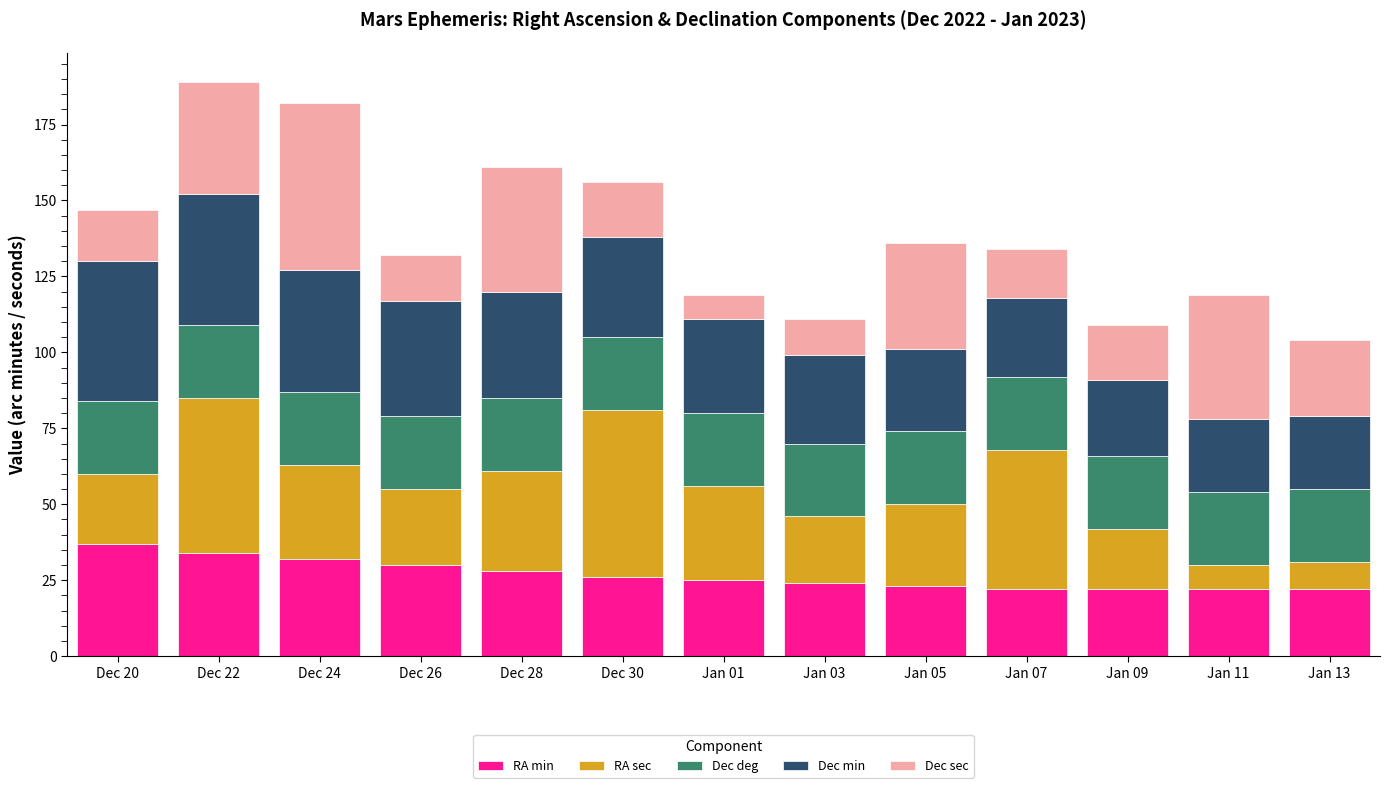

Are the bars horizontal?

No